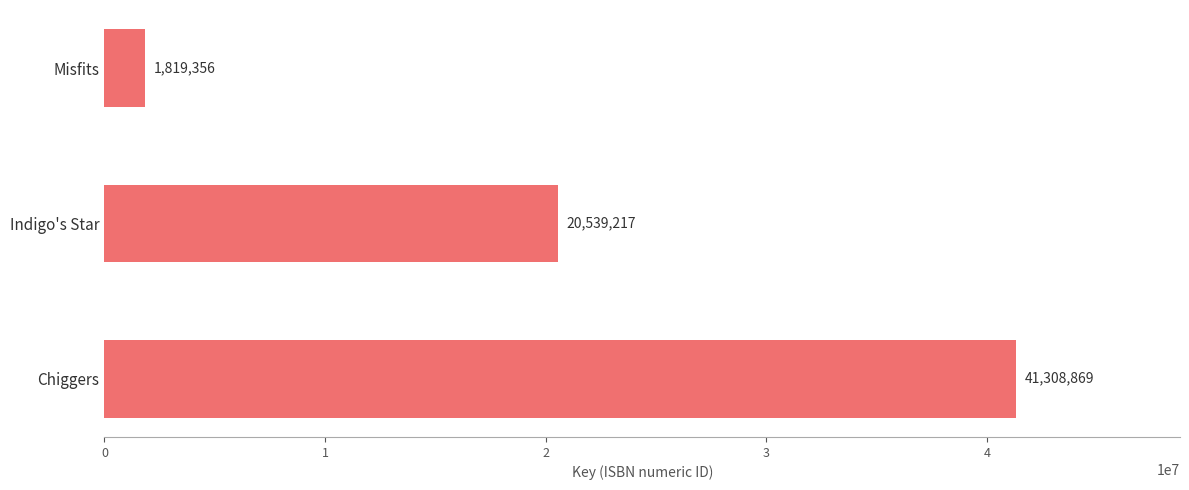

The chart shows a value of 20539217 at Indigo's Star. True or false?

True